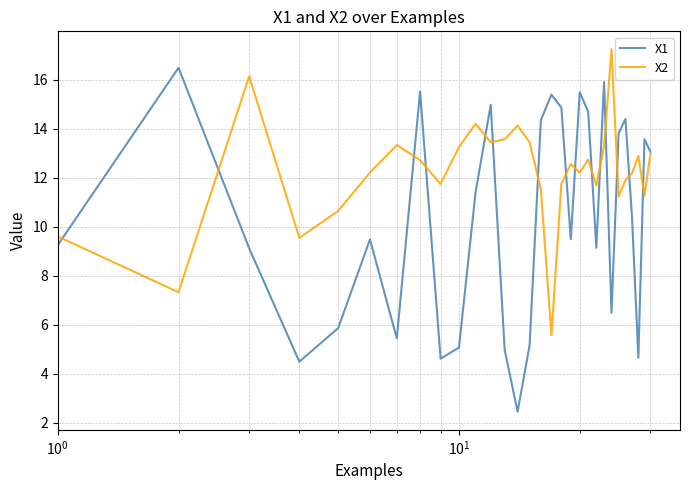

Which series has the largest range (max minus min)?

X1